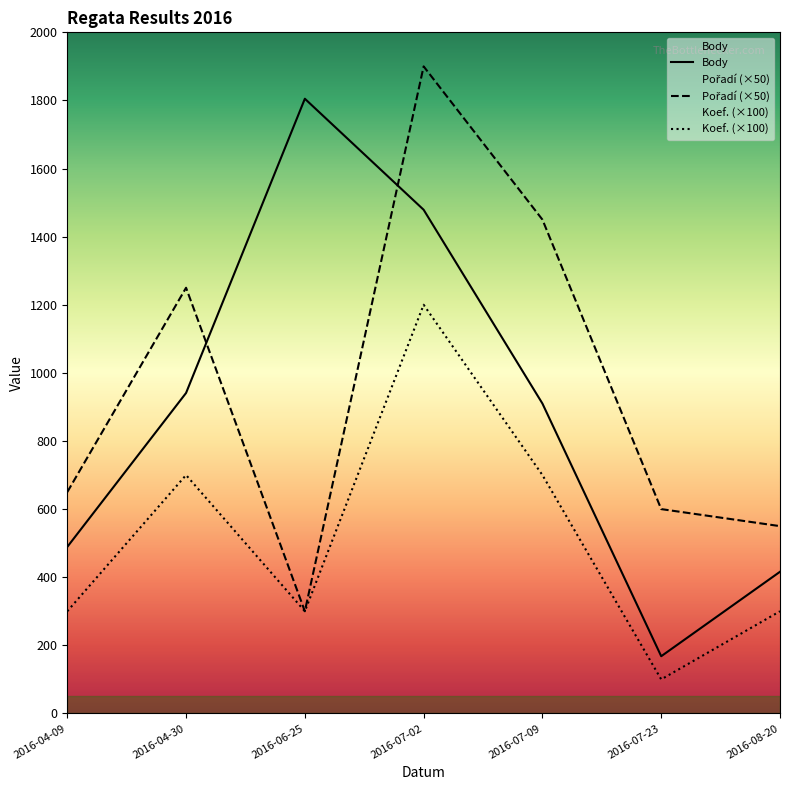

Which has a higher value, 2016-07-02 or 2016-04-09?

2016-07-02